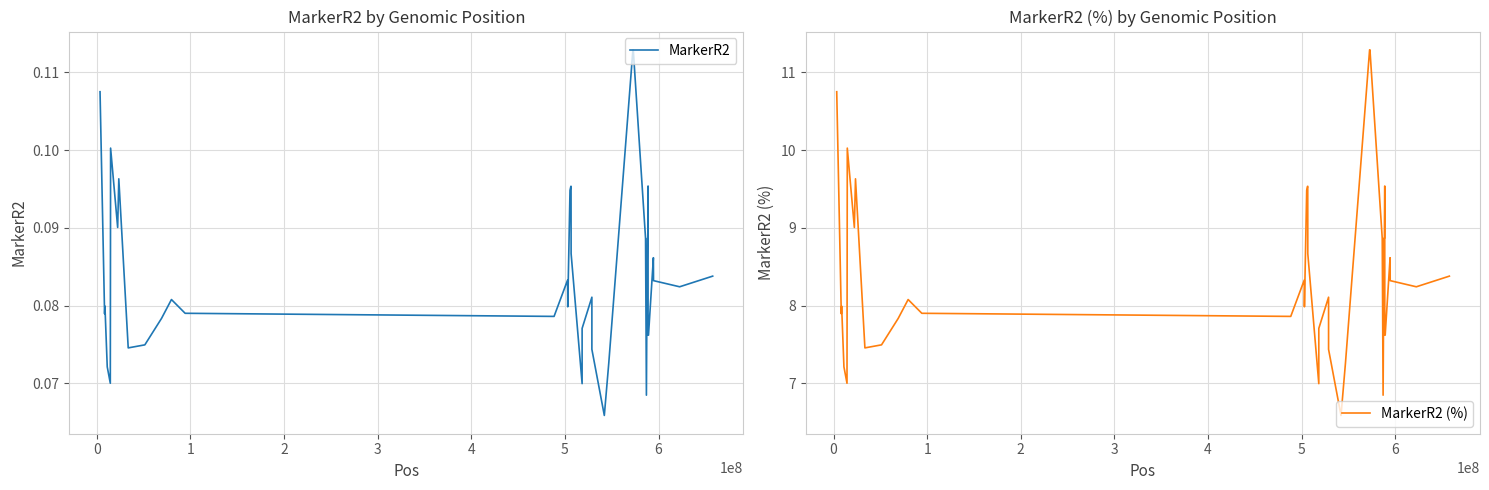

What is the value of the MarkerR2 (%) point at the 3rd from the left?

8.0